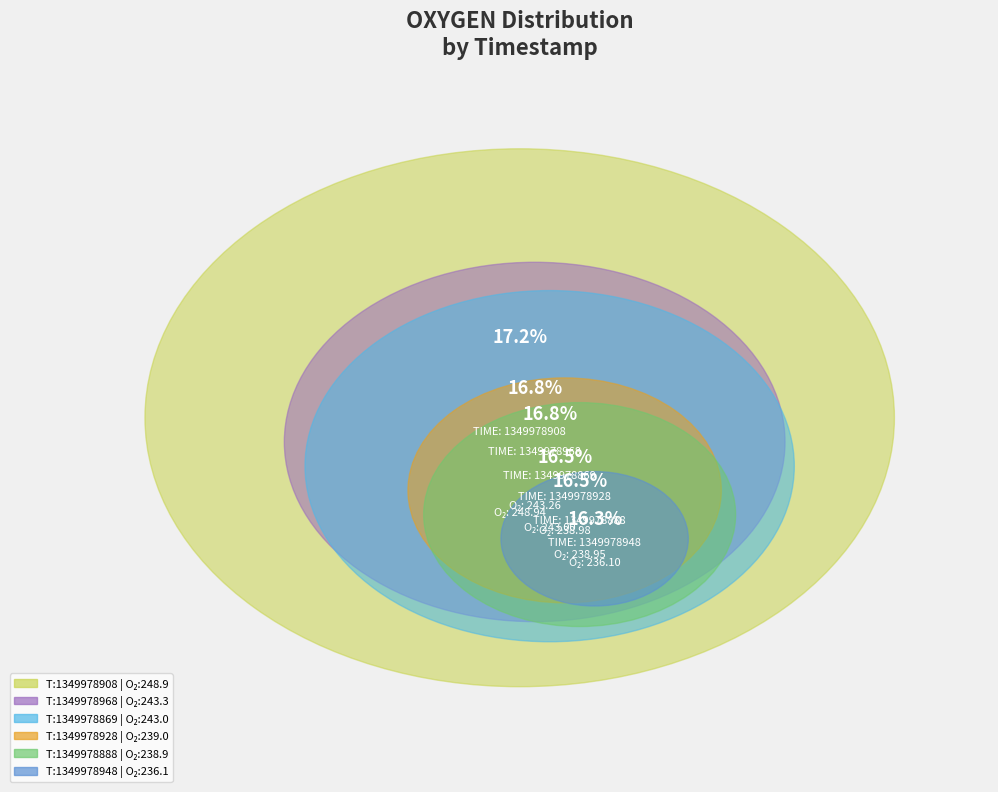

Does 1349978968 account for over 50% of the chart?

No